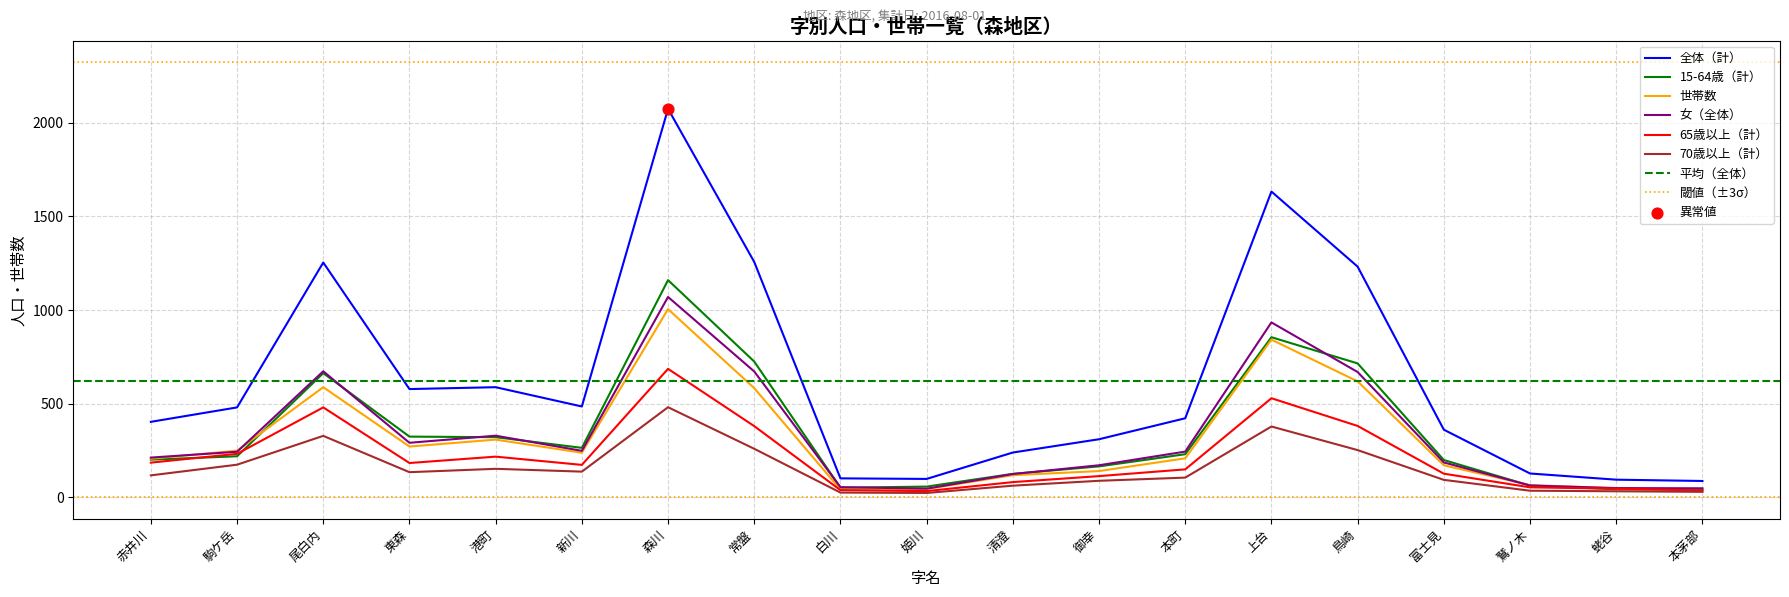

Which series has the largest total across all categories?

全体（計）